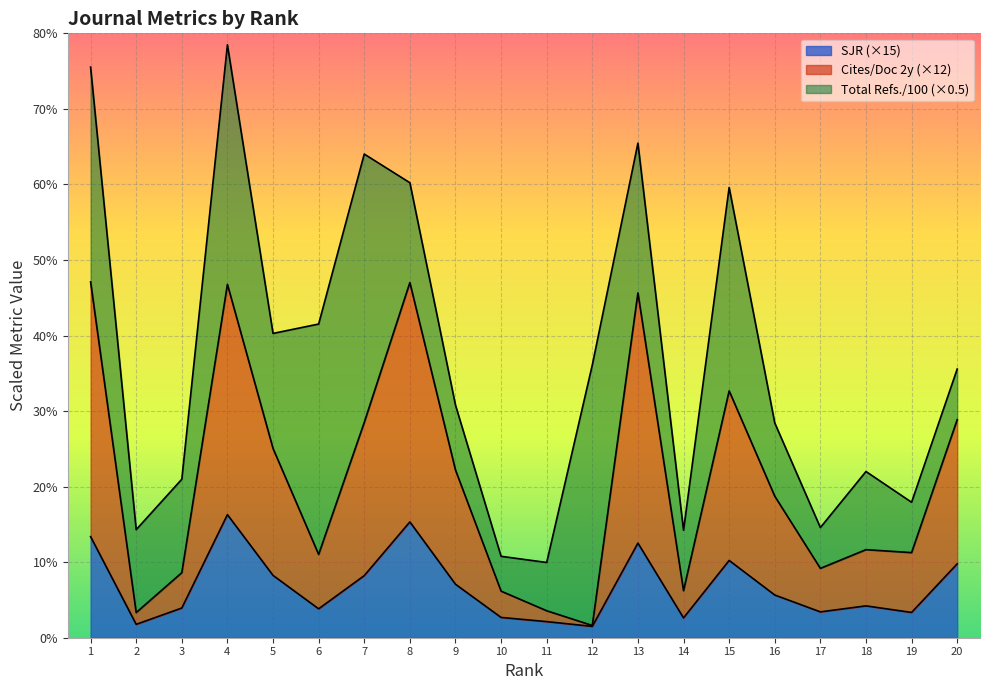

Is it true that SJR (×15) equals 5.7 at 16?

True